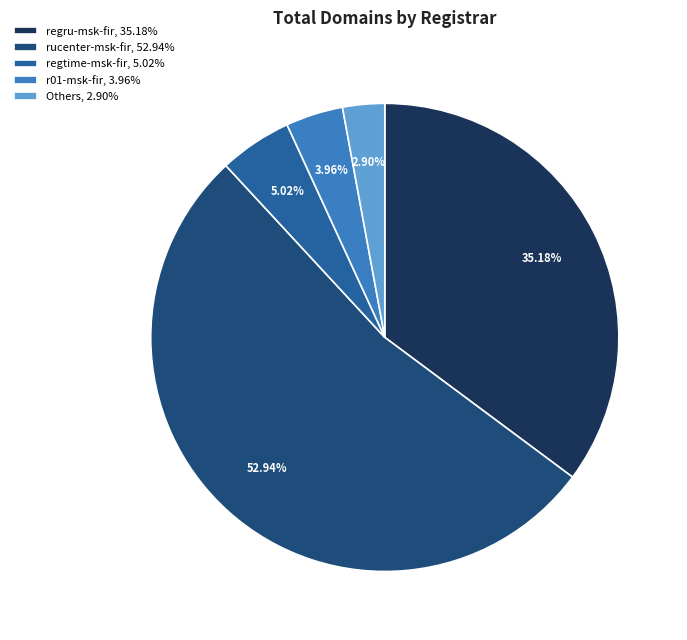

What is the smallest slice in the pie chart?

Others, 2.90%